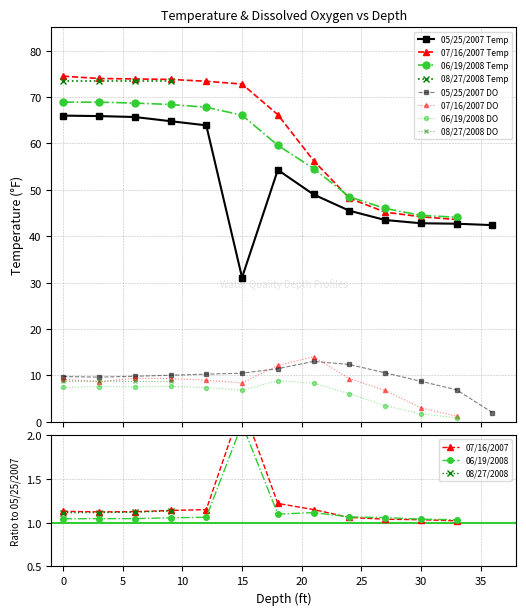

How many data points in Dissox are above 8?

25